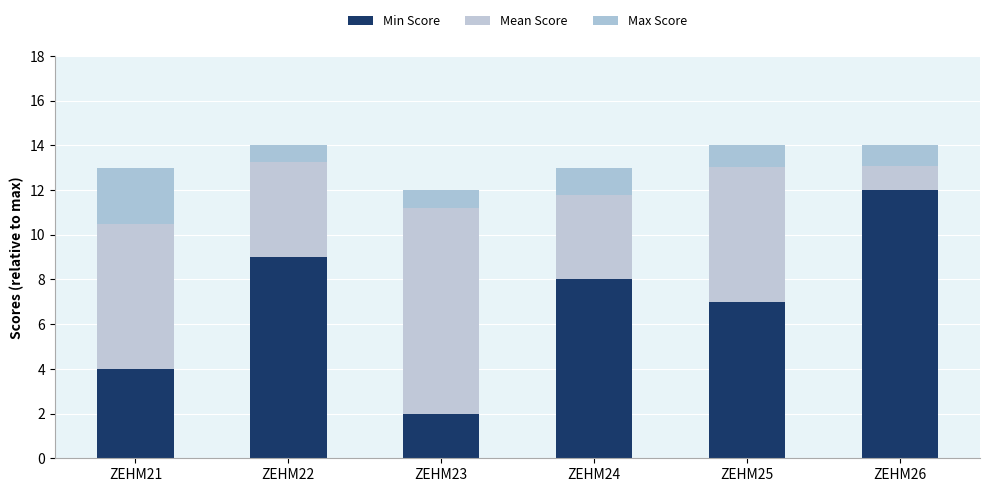

Count the number of categories in the chart.

6